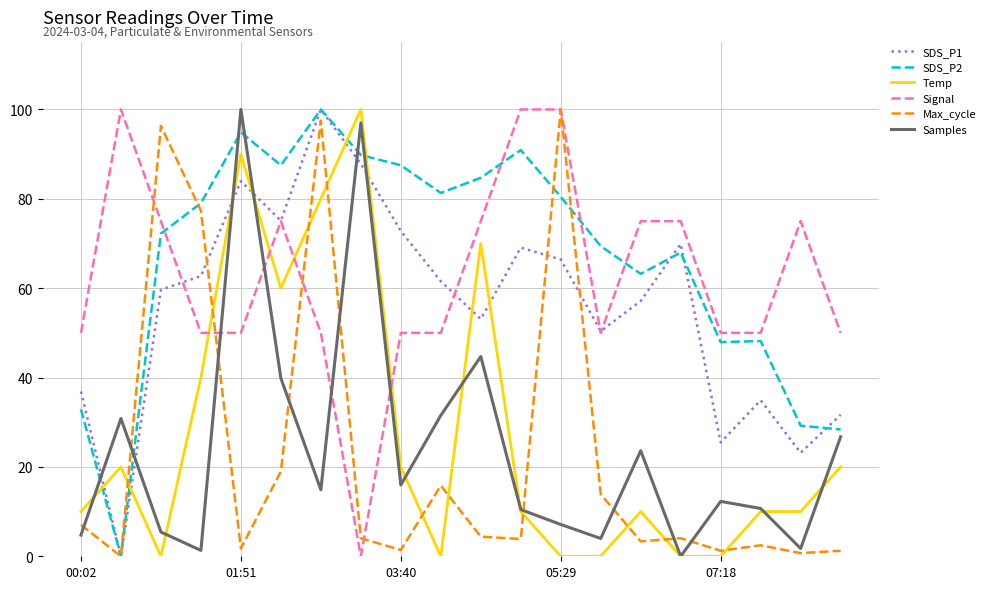

What is the maximum value for Signal?

100.0